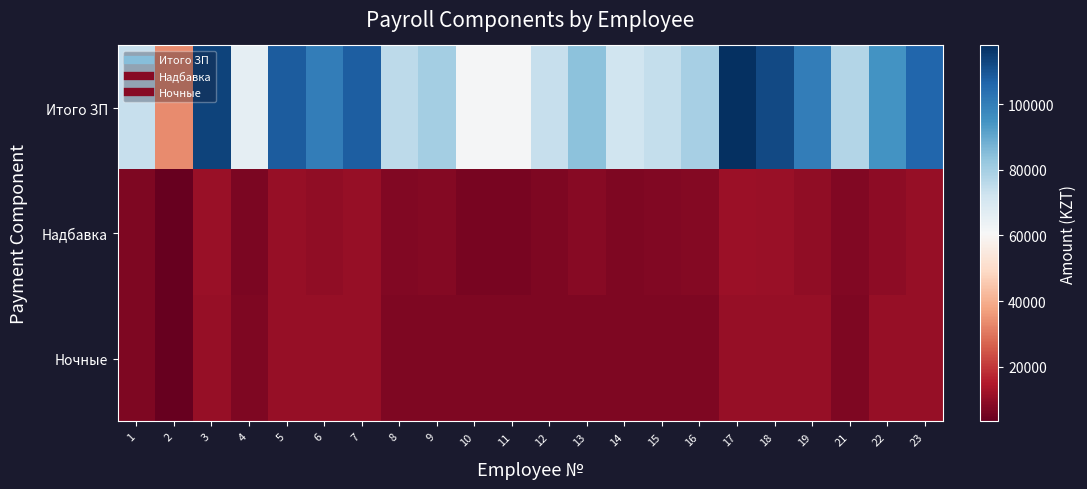

Which has a higher value, 19 or 7?

7